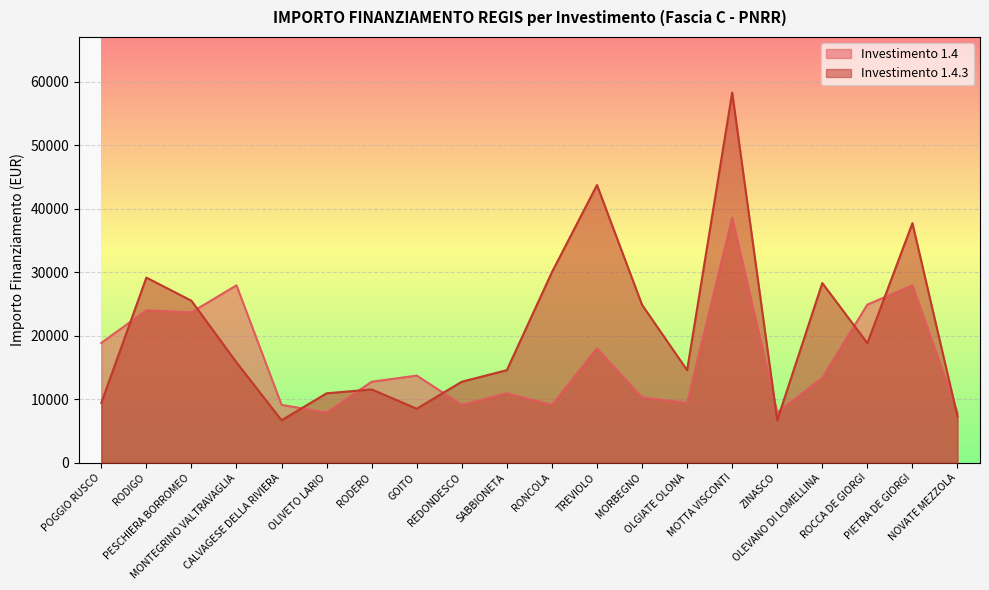

How many data points in 1.4.3 are less than 15782?

10